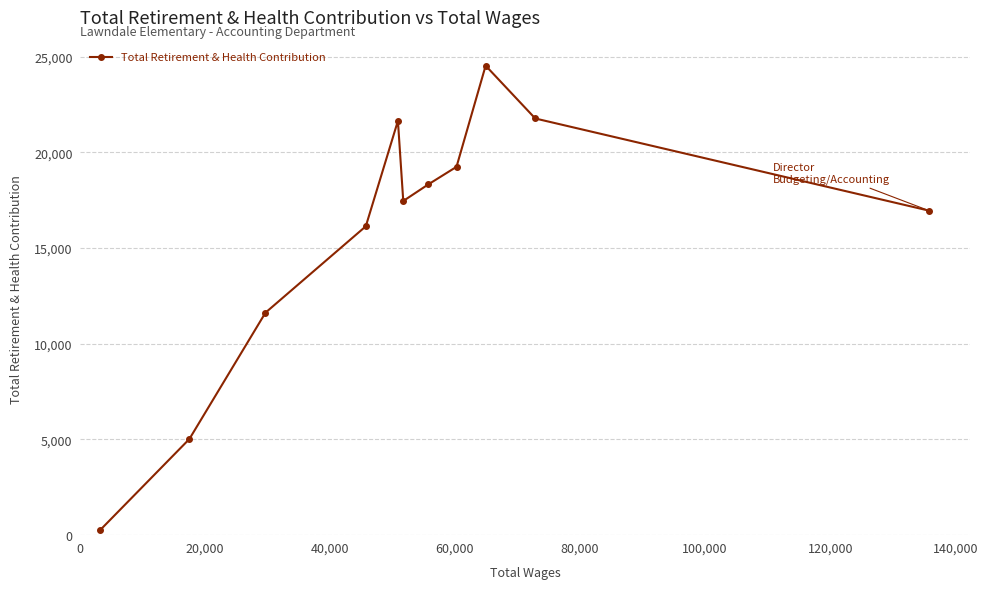

True or false: the data has more than 1 interior local peaks.

True